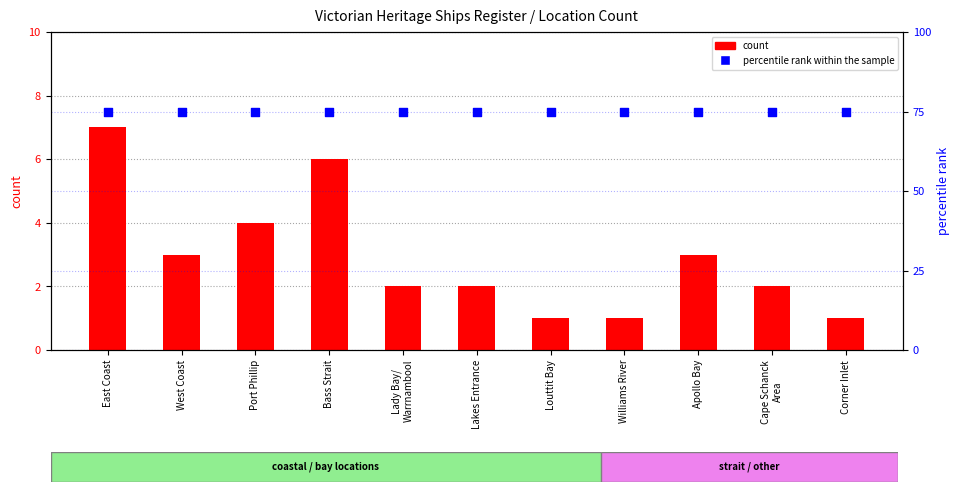

At how many categories does at least one series exceed 40?

11